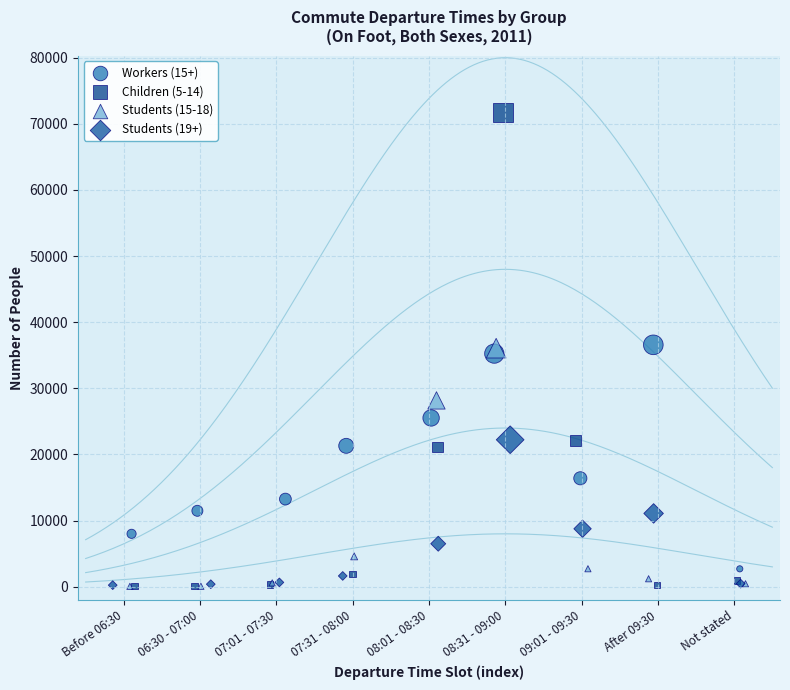

Which series reaches the maximum Y coordinate?

Children (5-14)